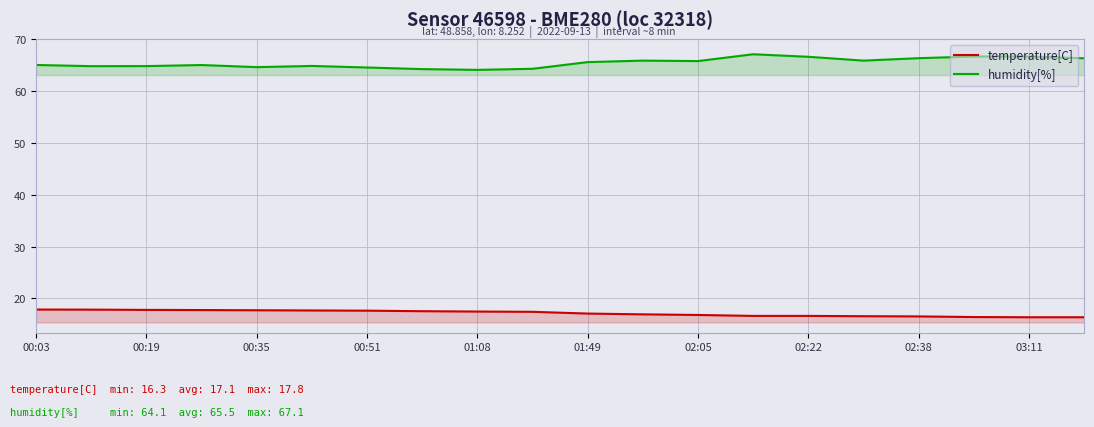

What is the difference between the maximum and minimum values in the temperature[C] series?

1.5